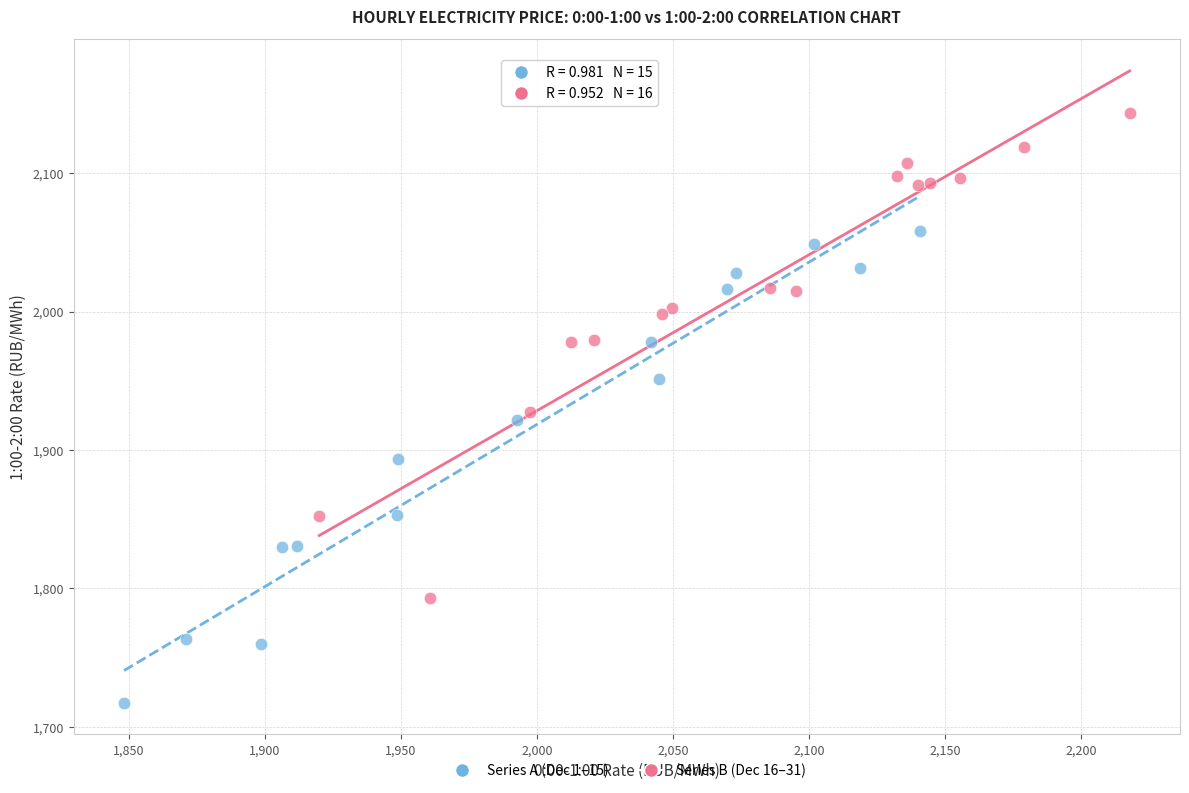

Which series has the widest spread of Y values?

Series B (Dec 16–31)